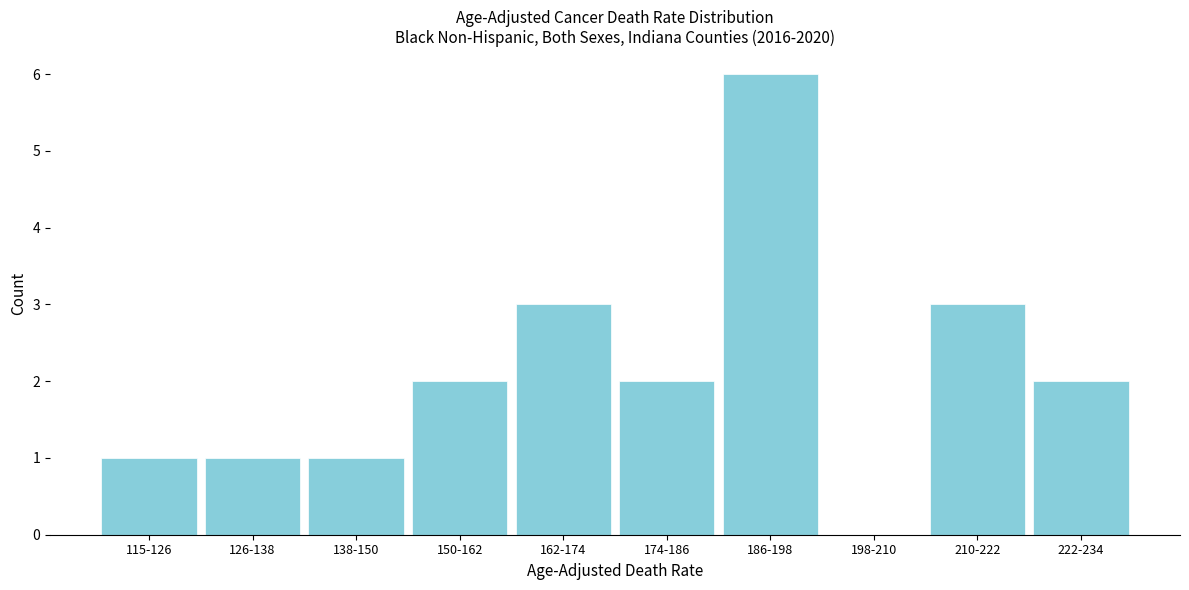

Reading left to right, transcribe all the data shown in this chart.

115-126=1	126-138=1	138-150=1	150-162=2	162-174=3	174-186=2	186-198=6	198-210=0	210-222=3	222-234=2